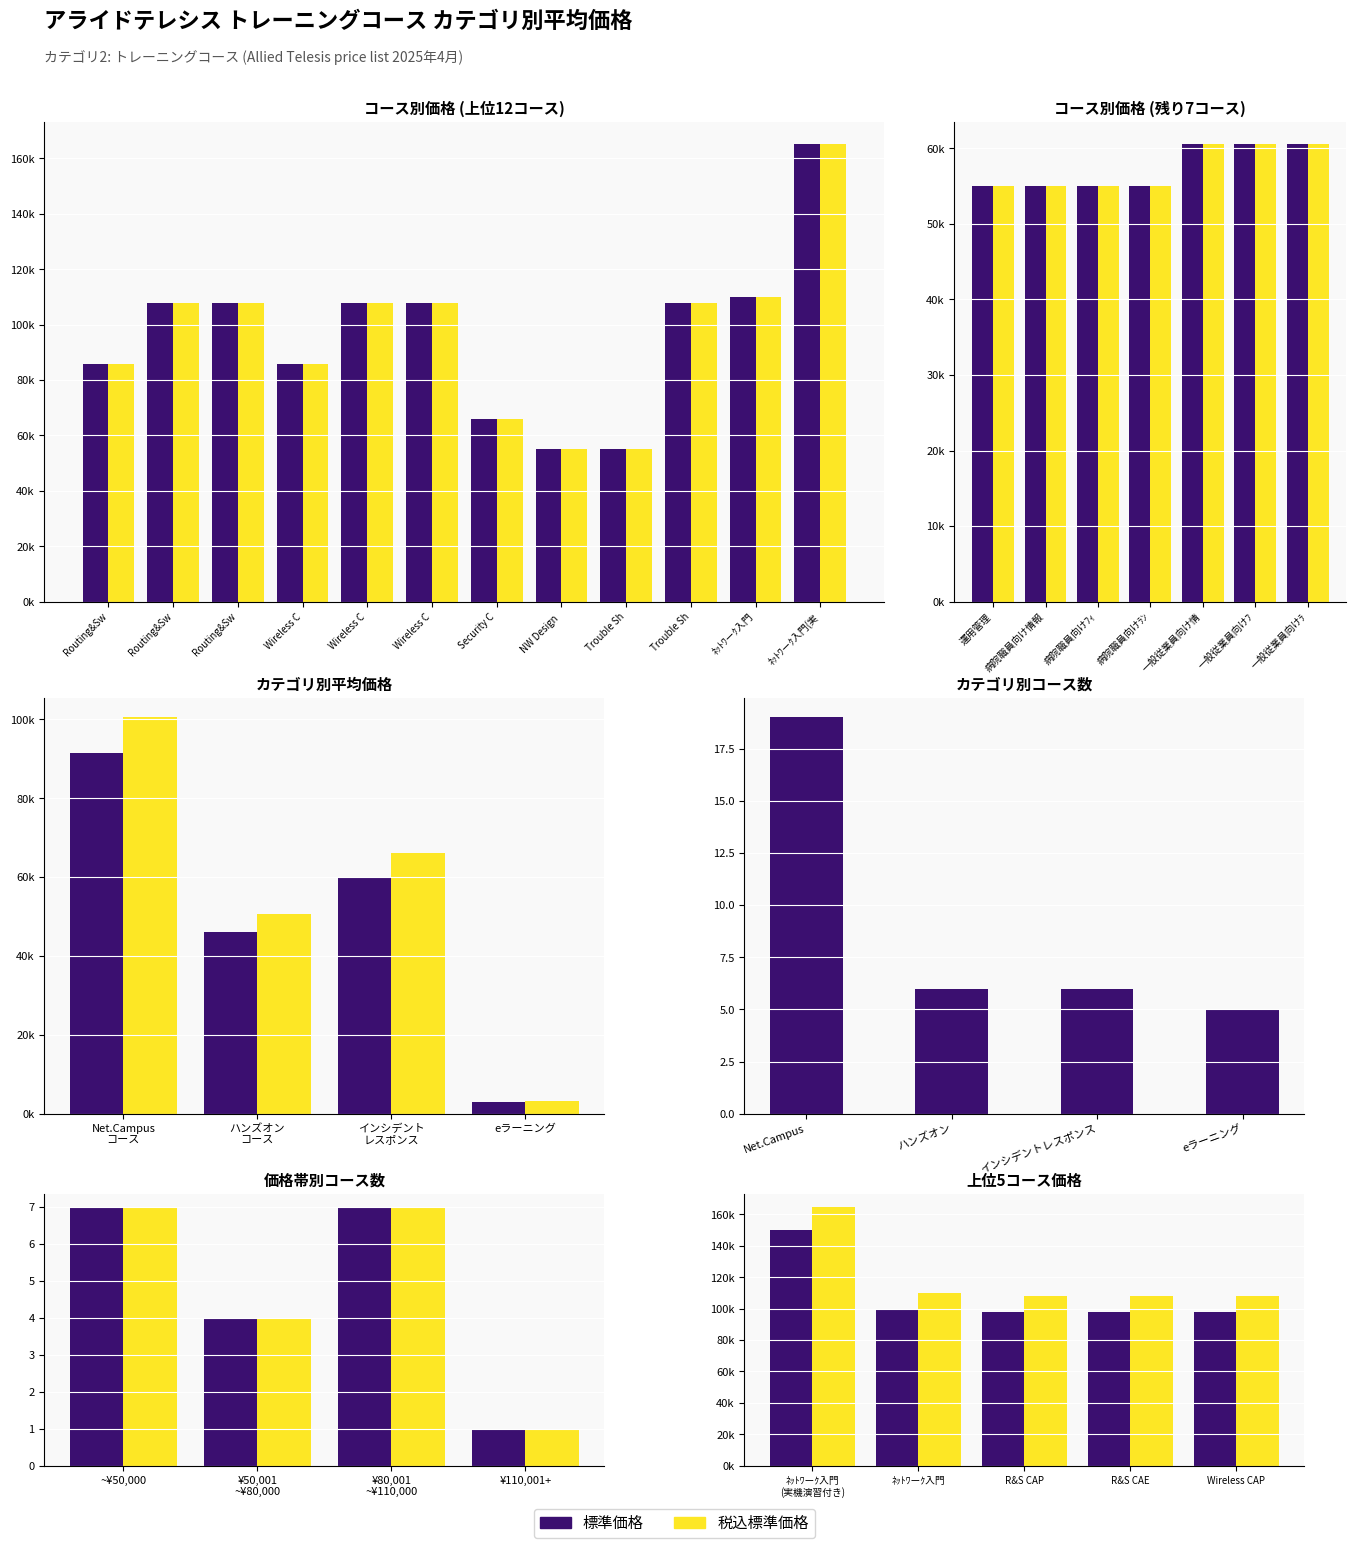

At how many categories does at least one series exceed 74960?

9